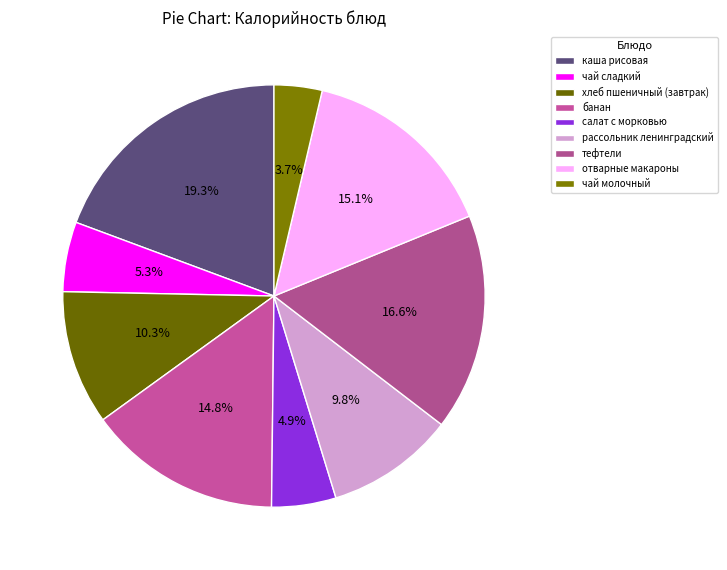

How many slices are in this pie chart?

9